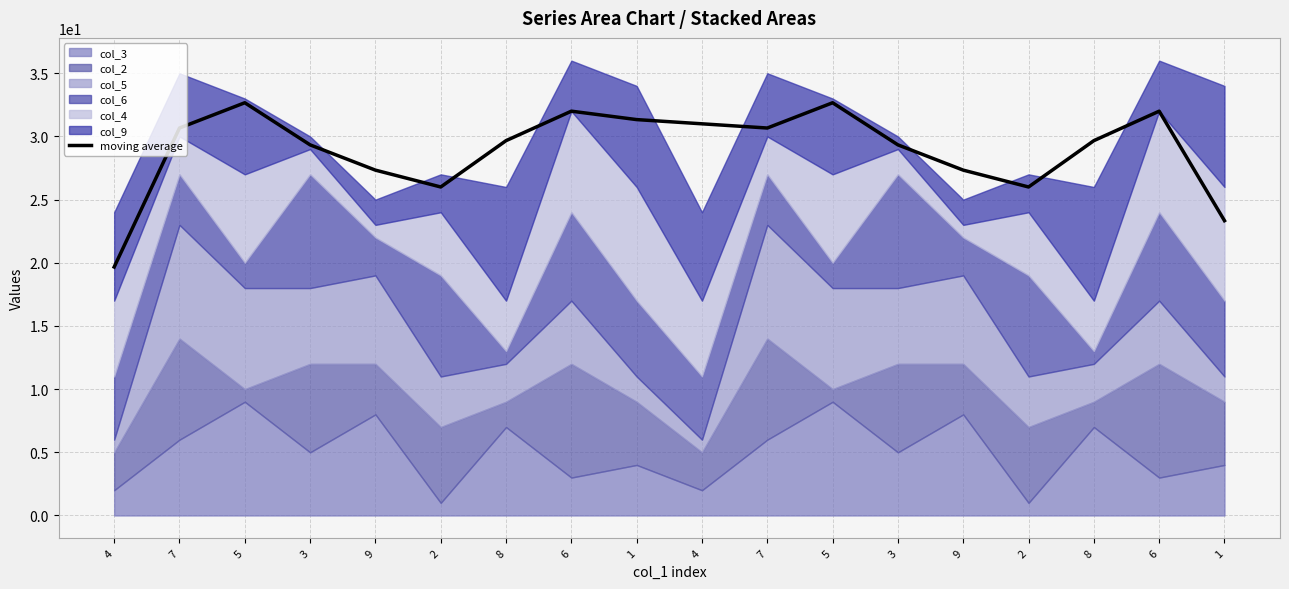

Rank the categories by value from lowest to highest.

4, 1, 2, 2, 9, 9, 3, 3, 8, 8, 7, 7, 4, 1, 6, 6, 5, 5